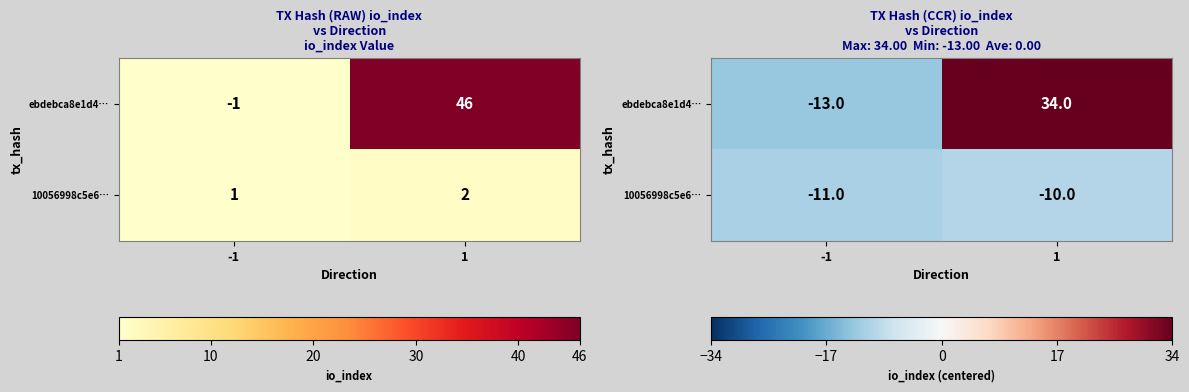

Between 1 and -1, which is larger?

1